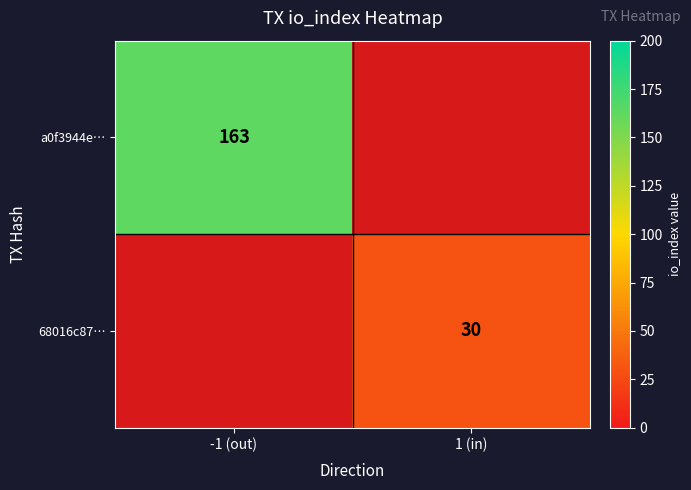

The a0f3944e… series shows 103 at -1 (out). True or false?

False